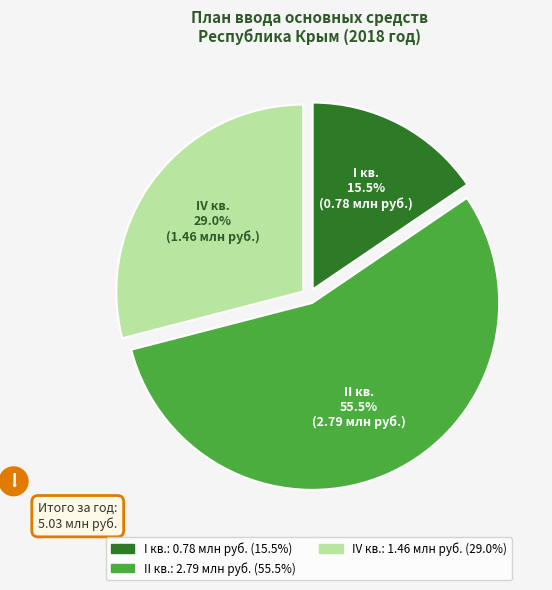

To the nearest percent, what is the difference between the largest and smallest slice percentages?

40%